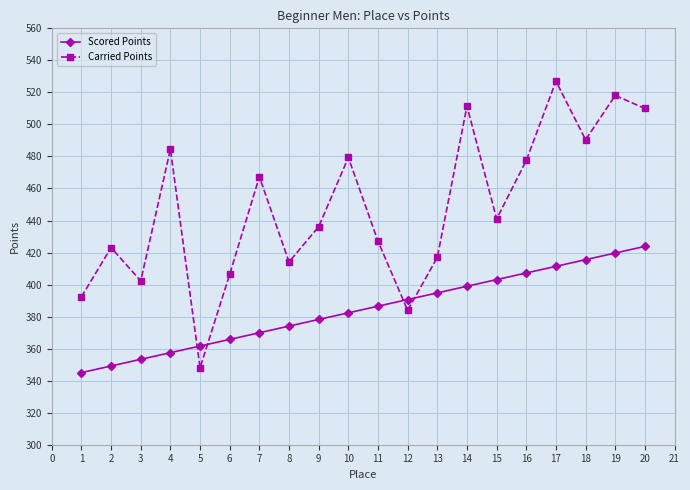

What is the average value of the Carried Points series?

447.9